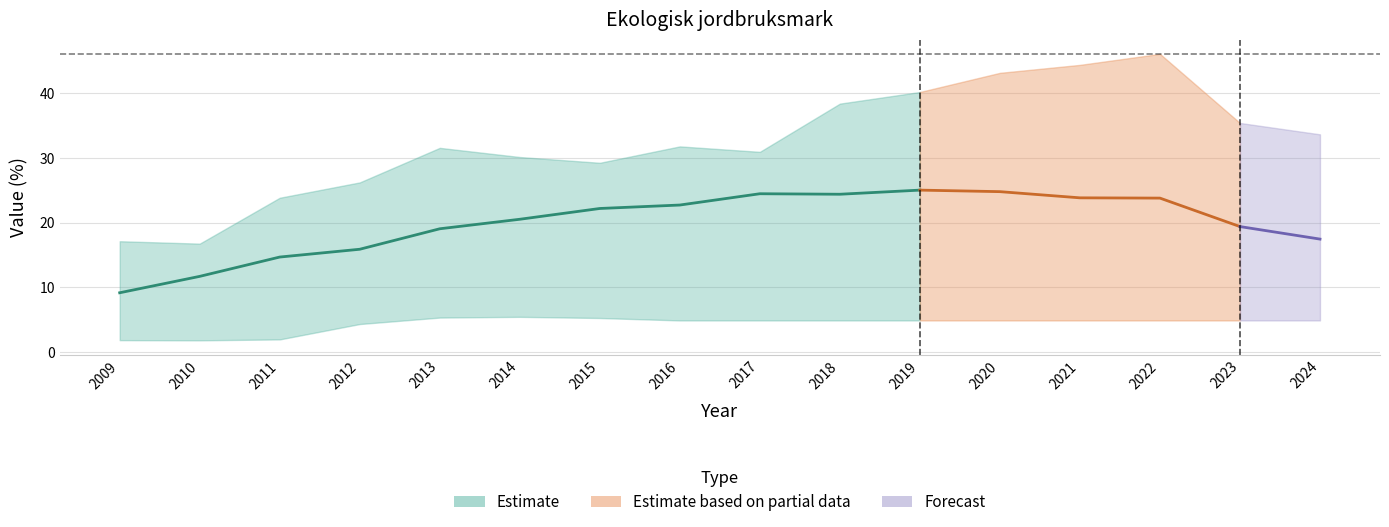

Which label corresponds to the largest value in the chart?

2022